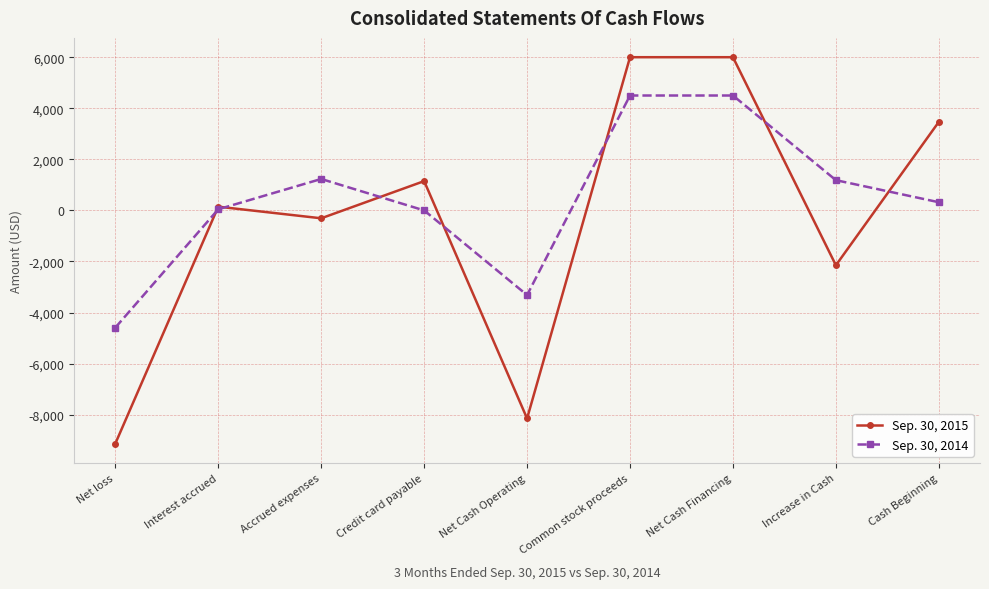

Which series has the largest range (max minus min)?

Sep. 30, 2015